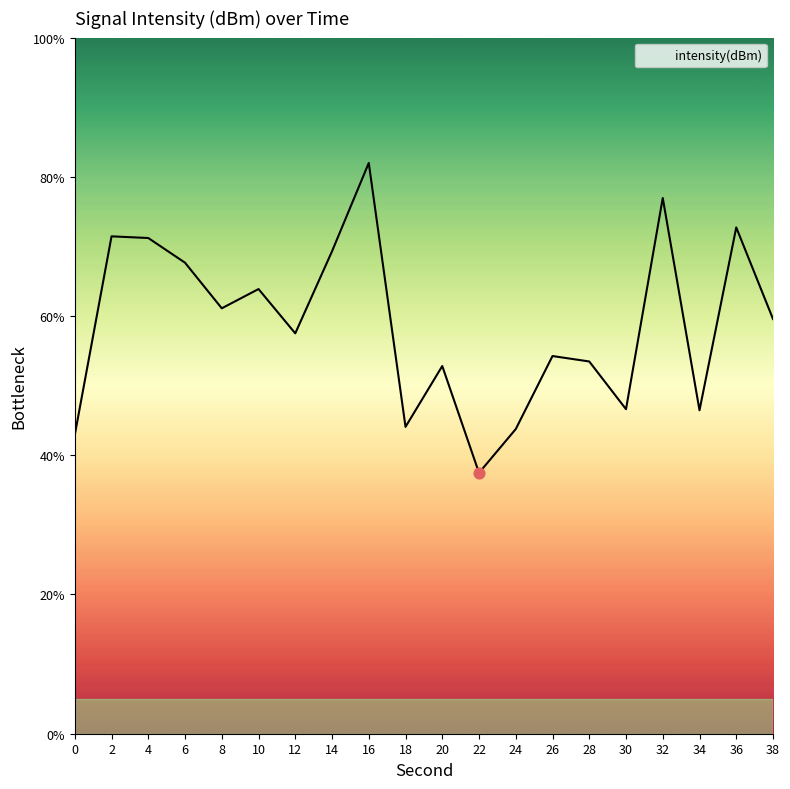

What is the ratio of the value at 0 to the value at 30?

0.9